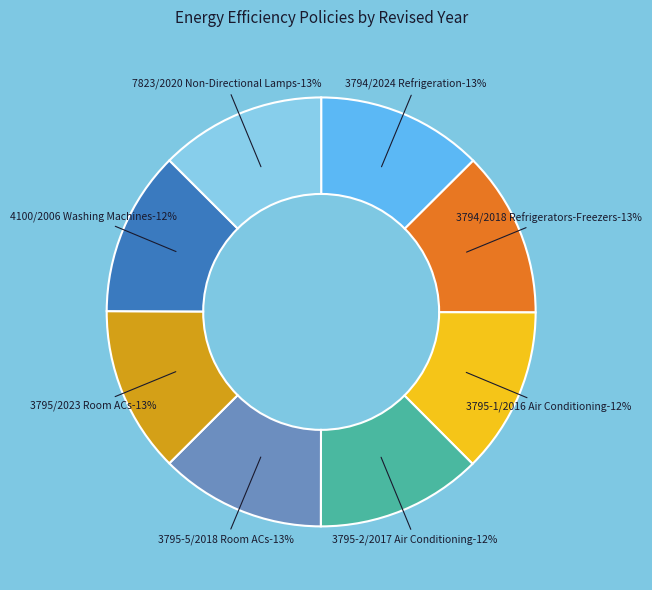

The 3794/2024 Refrigeration slice represents 5% of the pie. True or false?

False